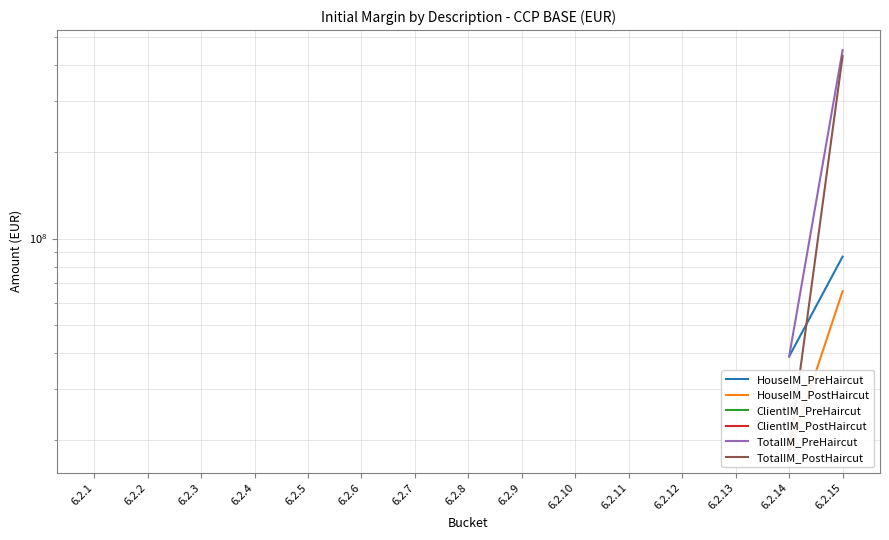

At how many categories does at least one series exceed 226683667?

2